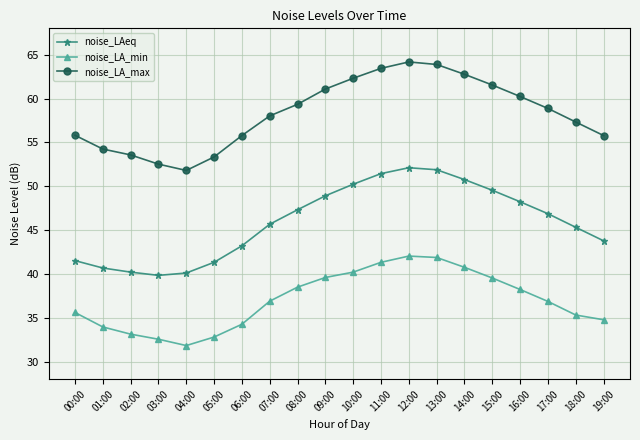

At how many categories does at least one series exceed 55?

15